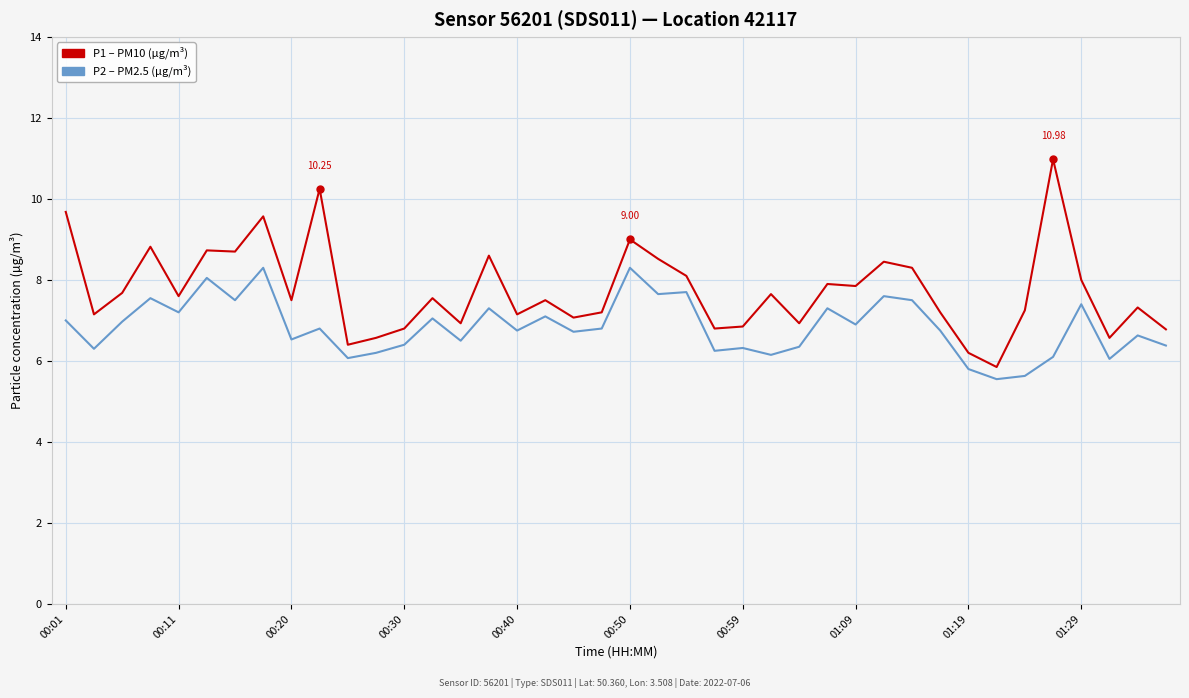

How many lines are shown in the chart?

2